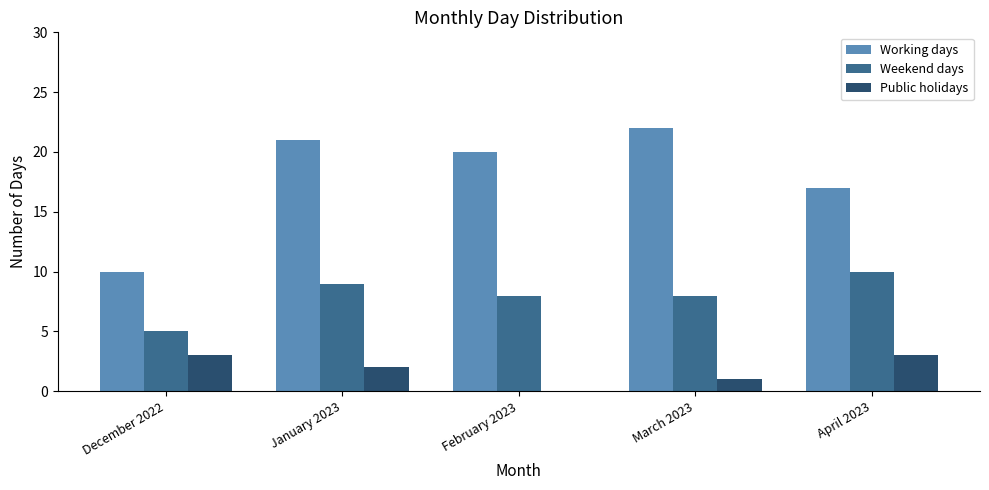

Does the chart contain stacked bars?

No